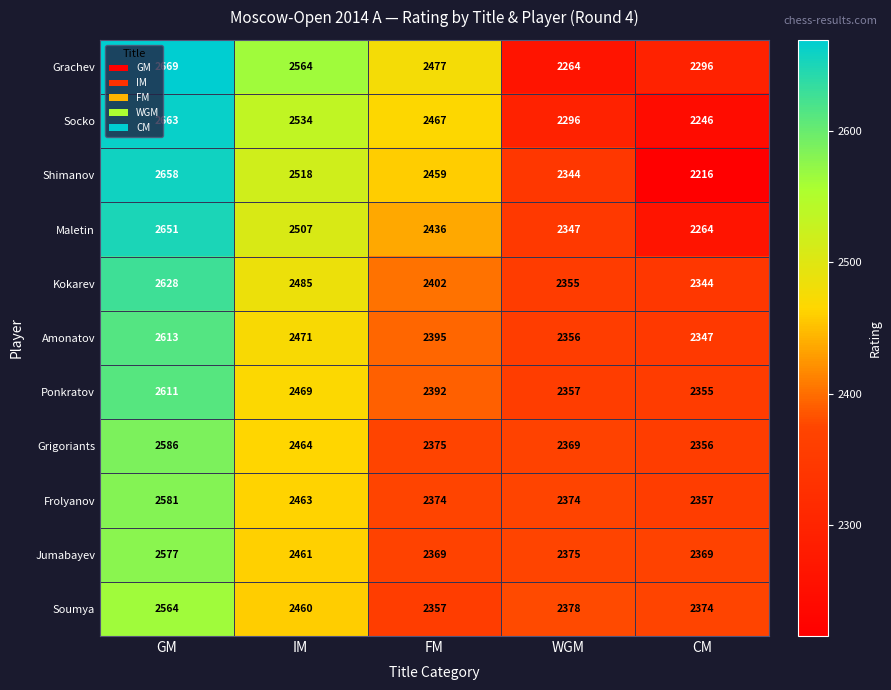

What is the sum of all Jumabayev values?

12151